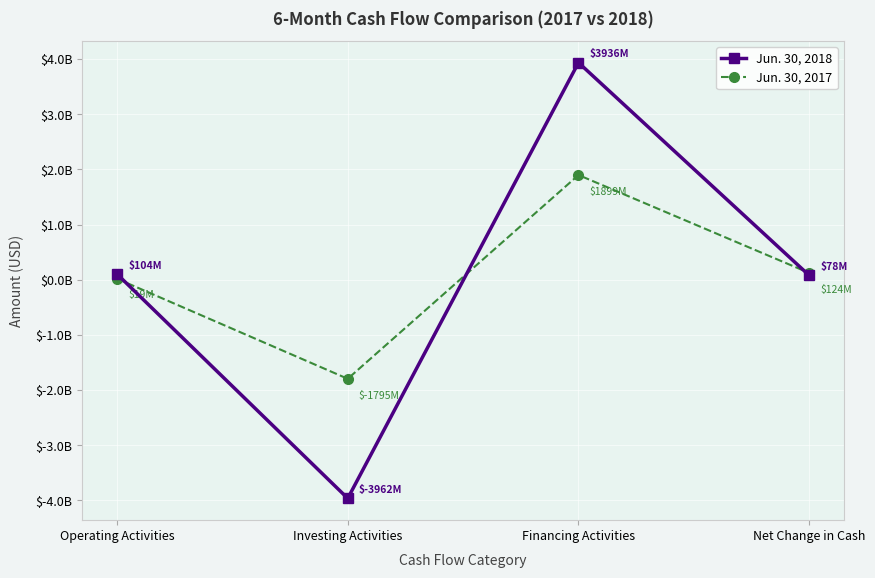

What is the total value across all series at Financing Activities?

5835439000